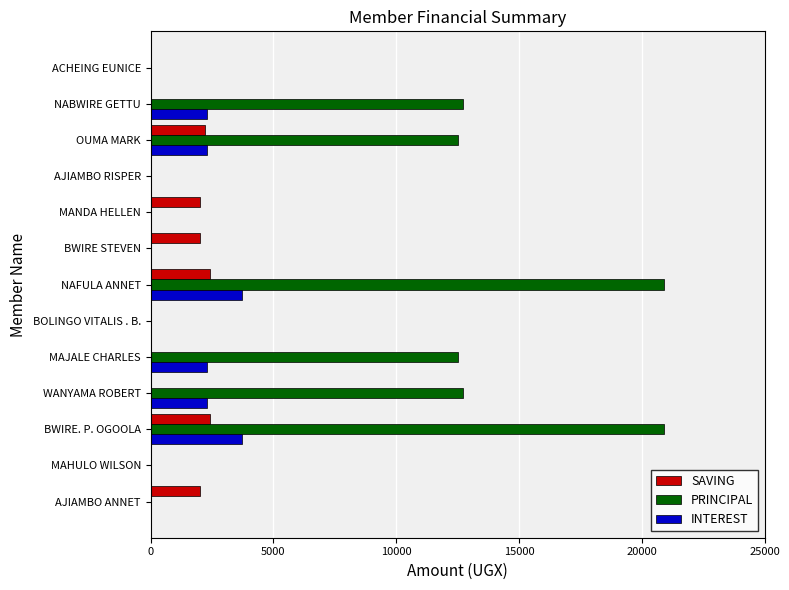

True or false: INTEREST has a value of 5296 at BWIRE. P. OGOOLA.

False